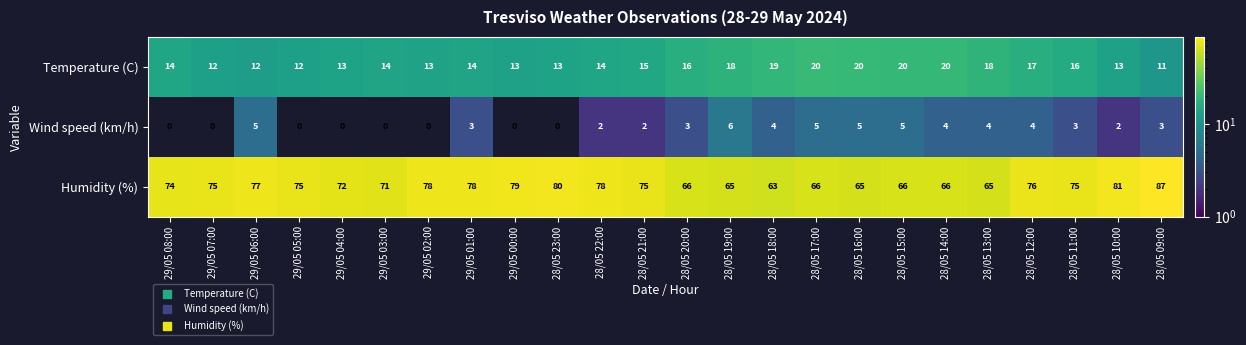

True or false: Wind speed (km/h) has a value of 0 at 29/05 02:00.

True